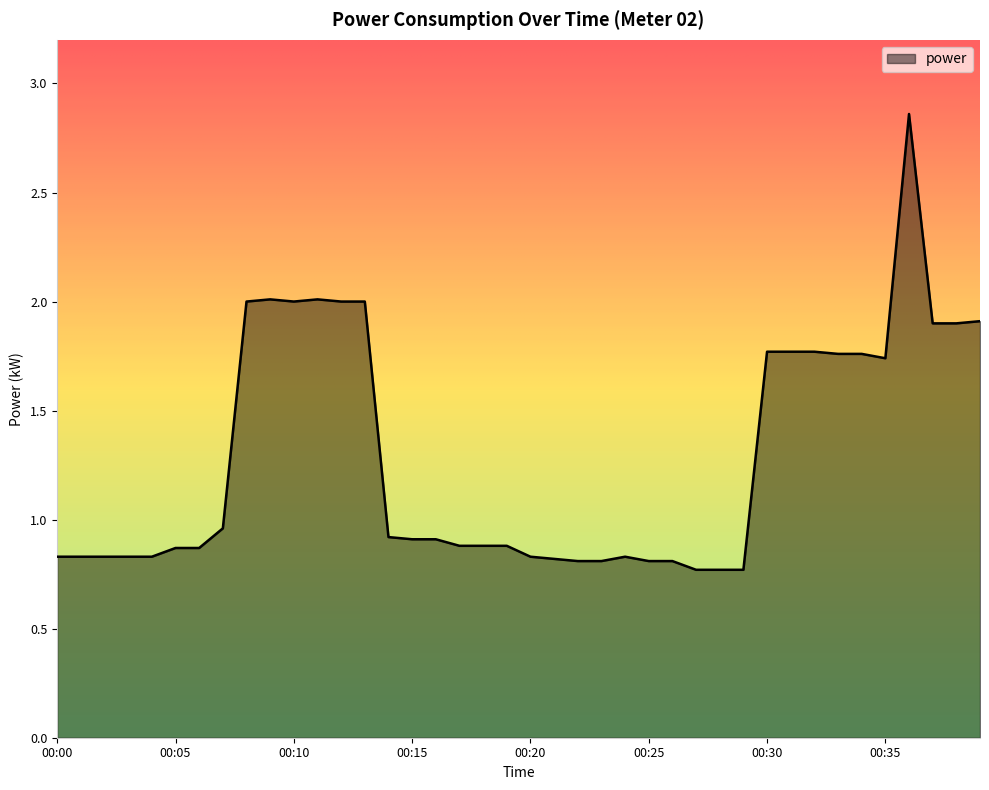

Does the chart have visible grid lines?

No